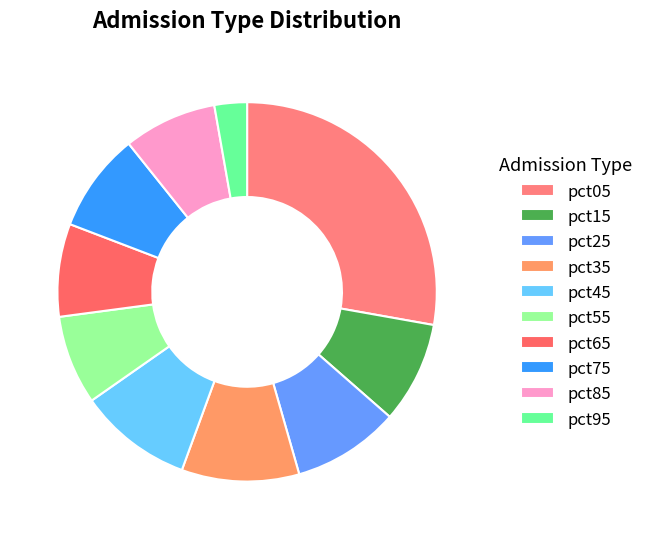

Count the number of slices in the pie.

10